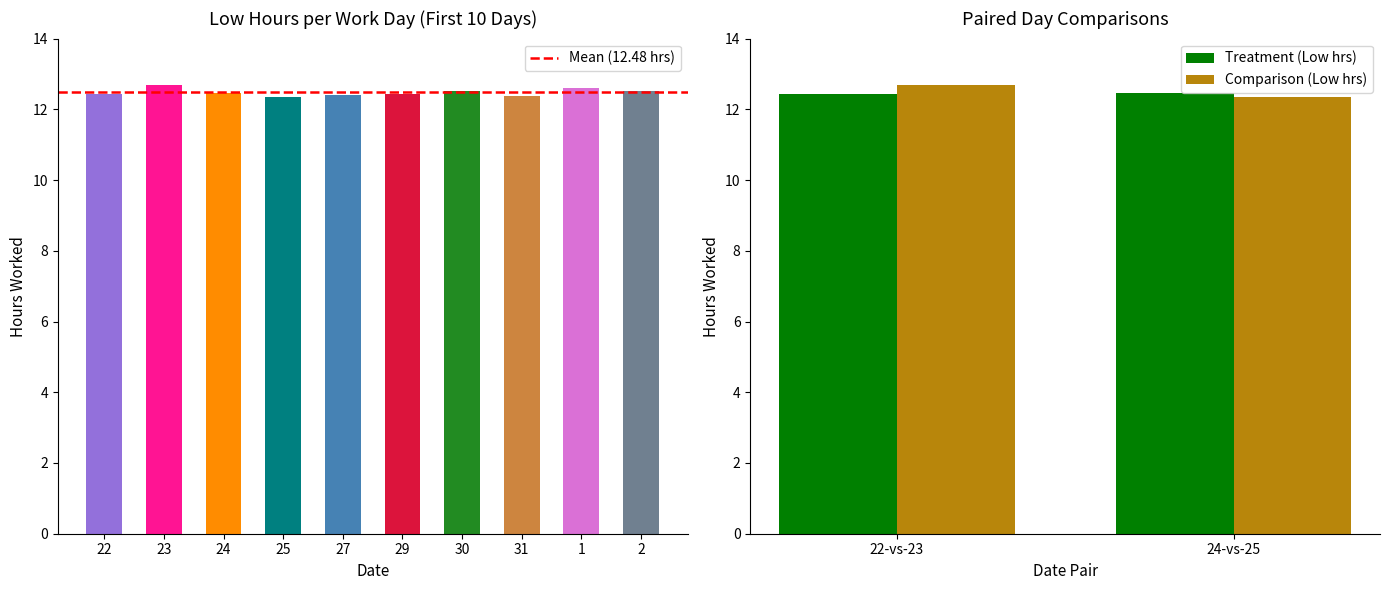

What is the value of the Comparison (Low hrs) bar at the 2nd from the left?

12.3